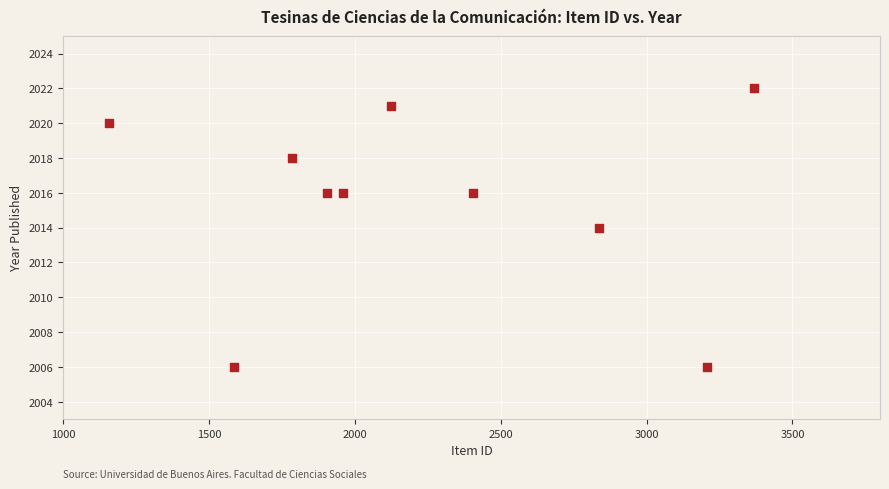

What is the range of X values (max minus min)?

2209